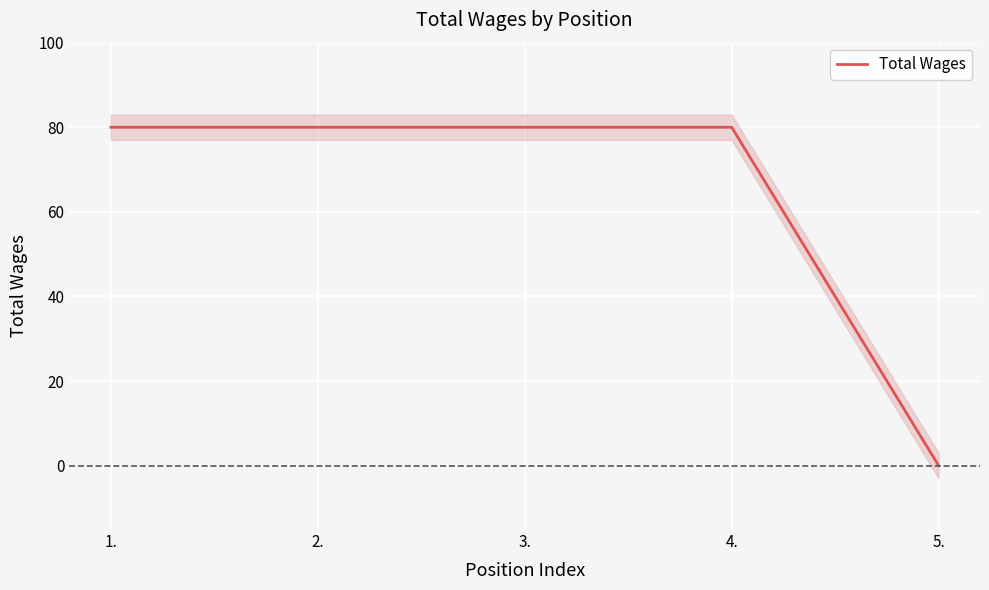

What is the label of the 5th point from the right?

1.